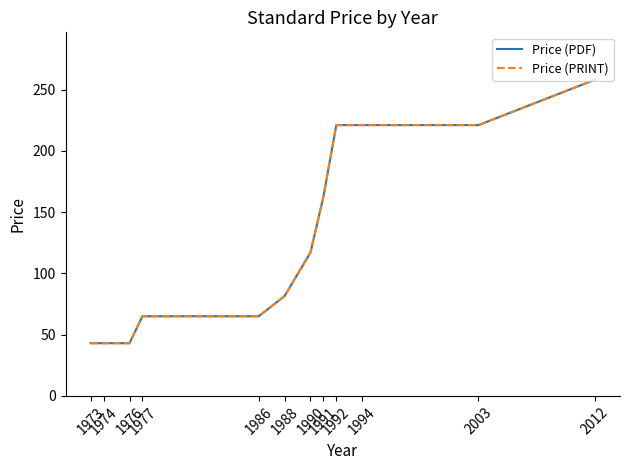

Reading right to left, what are all the values shown in this chart?

Price (PDF): 258.0	221.0	221.0	221.0	162.3	117.0	81.5	65.0	65.0	43.0	43.0	43.0
Price (PRINT): 258.0	221.0	221.0	221.0	162.3	117.0	81.5	65.0	65.0	43.0	43.0	43.0